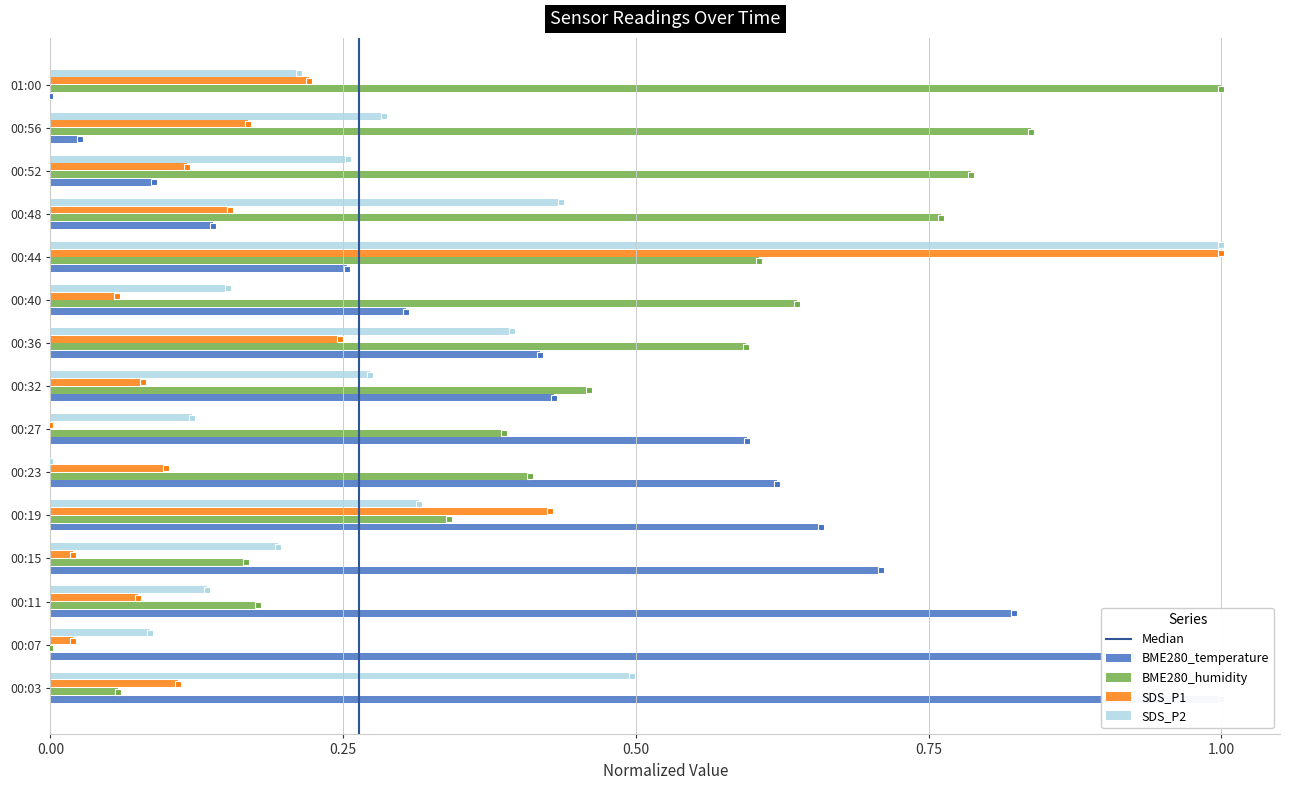

Is it true that BME280_humidity equals 0.1 at 00:03?

False